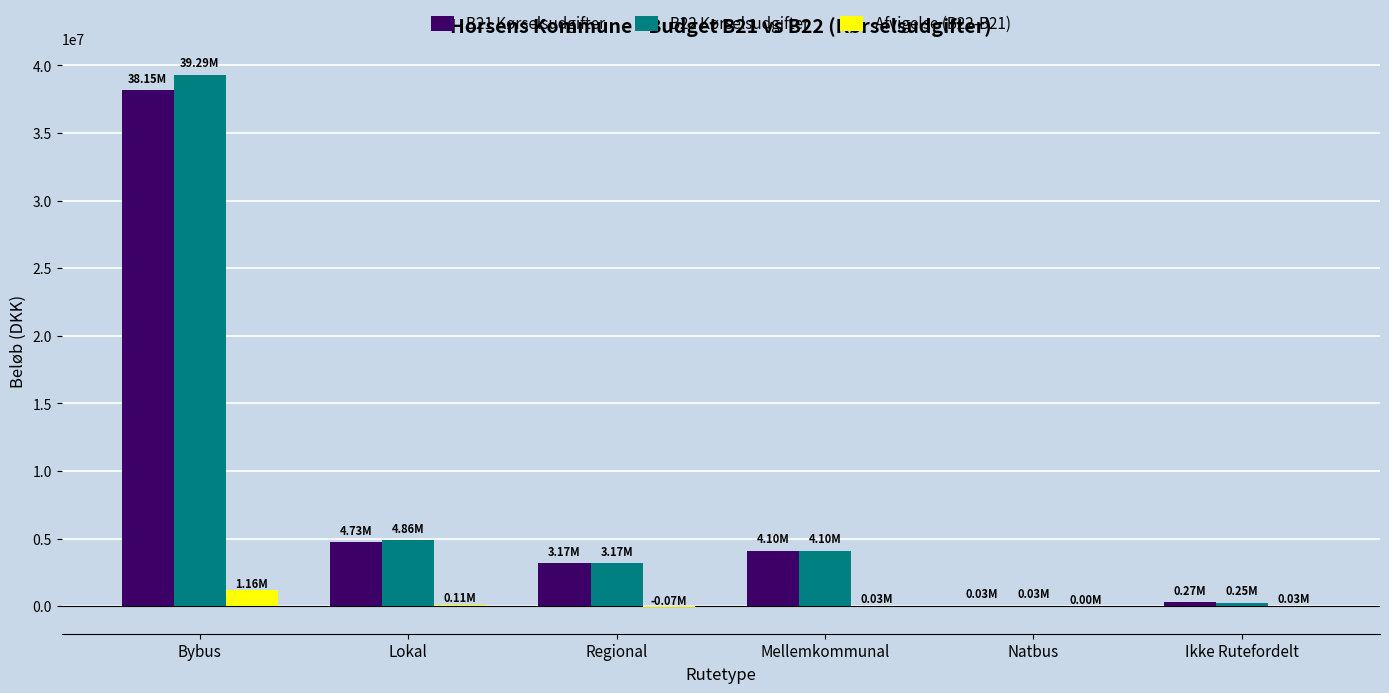

What is the total value across all series at Bybus?

78594863.5